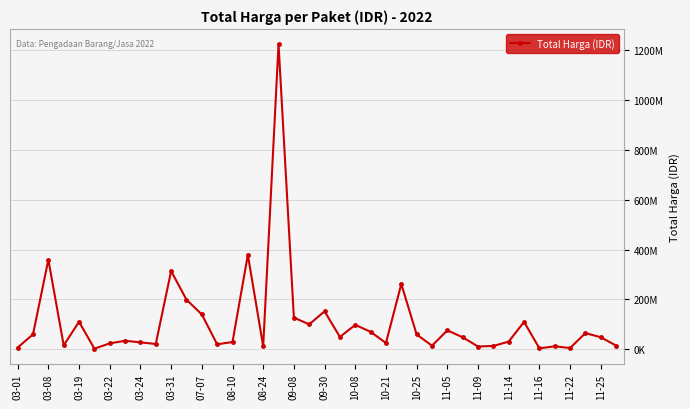

Is this an area chart (filled region under the line)?

No